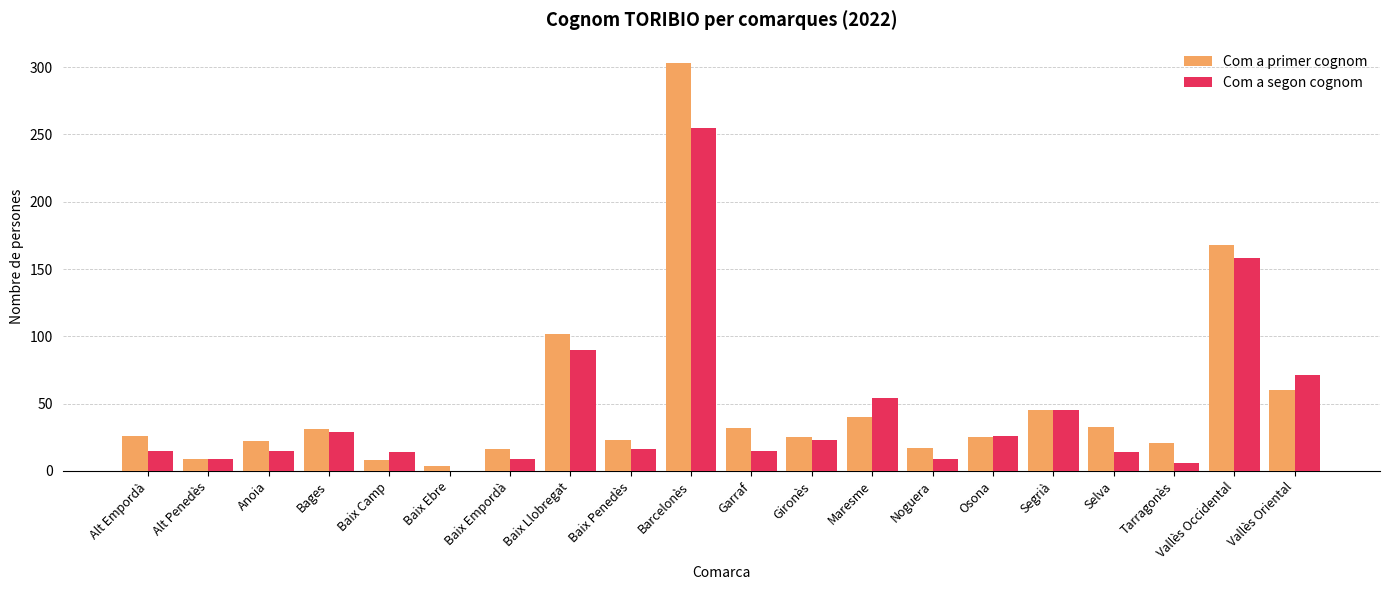

How many data points does each series have?

20